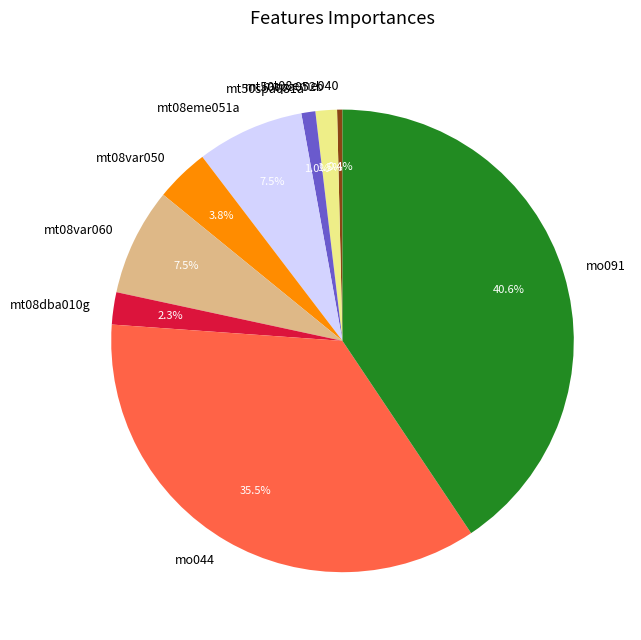

Which category has the smallest portion of the pie?

mt08eme040